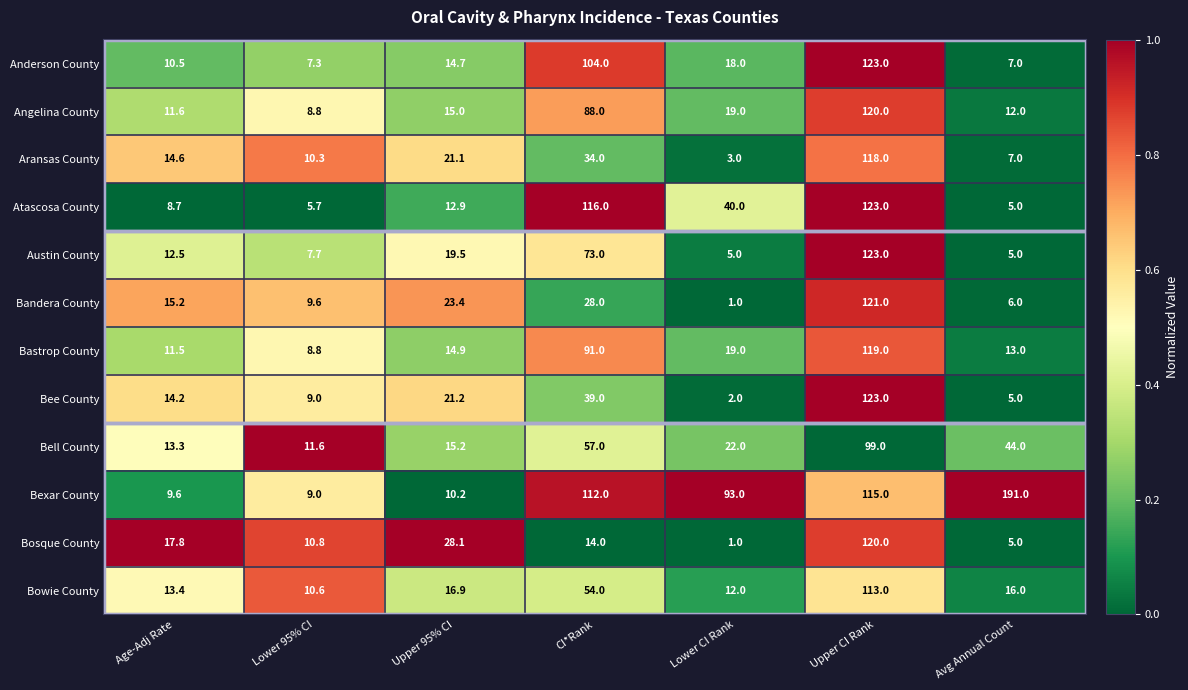

At Upper 95% CI, list the series in order from smallest to largest.

Bexar County, Atascosa County, Anderson County, Bastrop County, Angelina County, Bell County, Bowie County, Austin County, Aransas County, Bee County, Bandera County, Bosque County